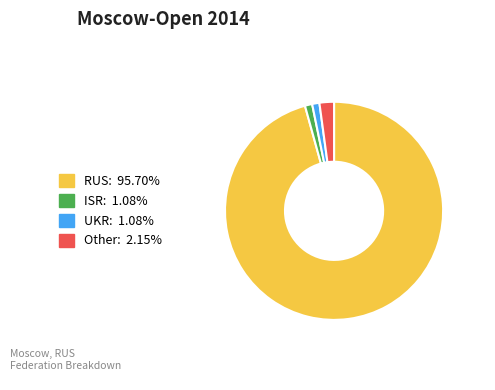

Which has a higher value, UKR or RUS?

RUS